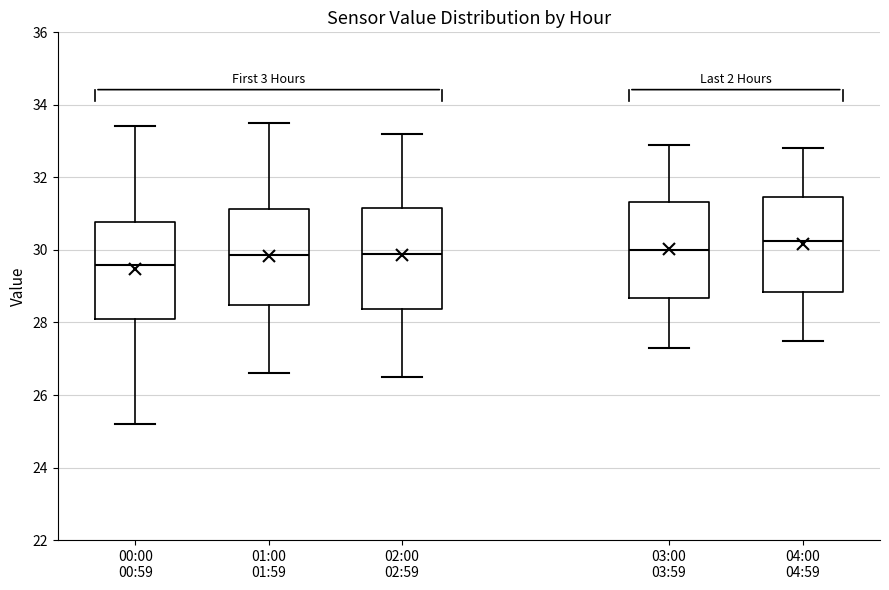

Which box has the lowest median line?

00:00 00:59